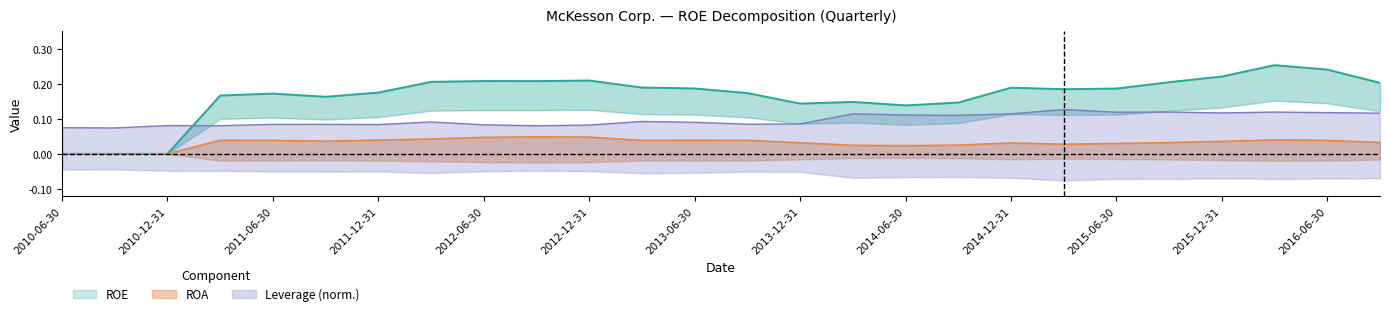

True or false: ROE and ROA cross at least once.

False